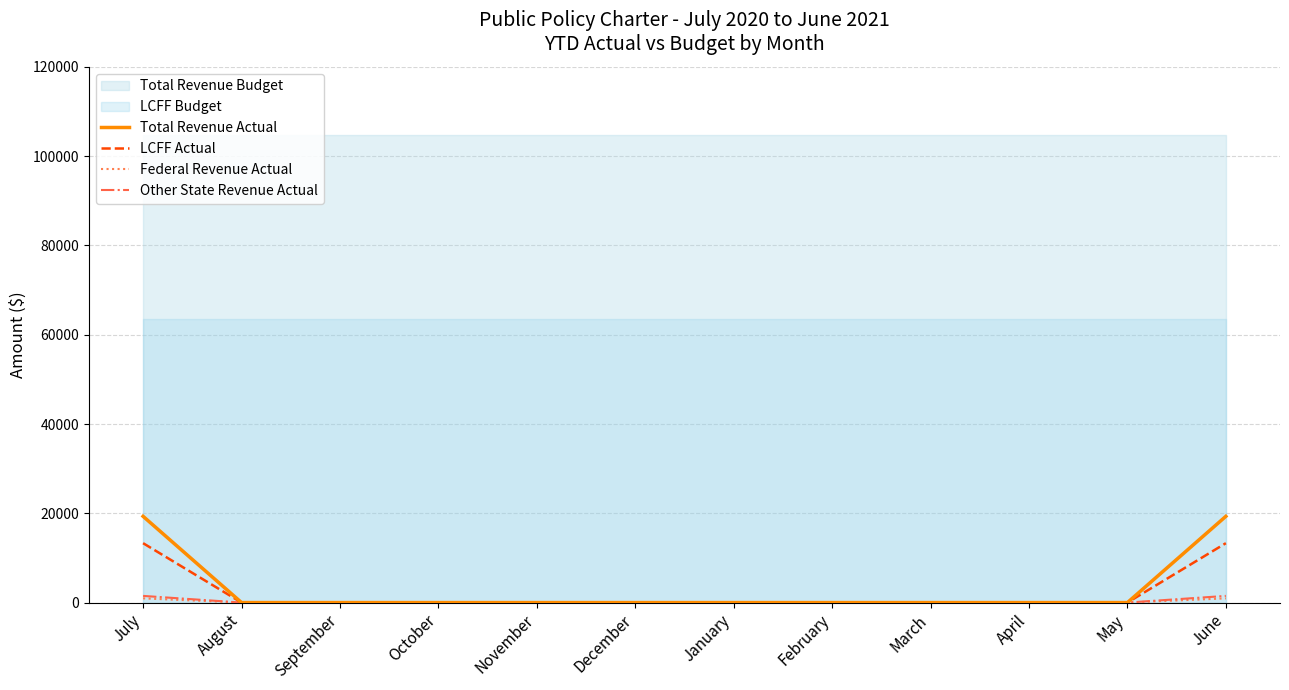

What is the difference between the second highest and second lowest values in the Federal Revenue Actual series?

944.0